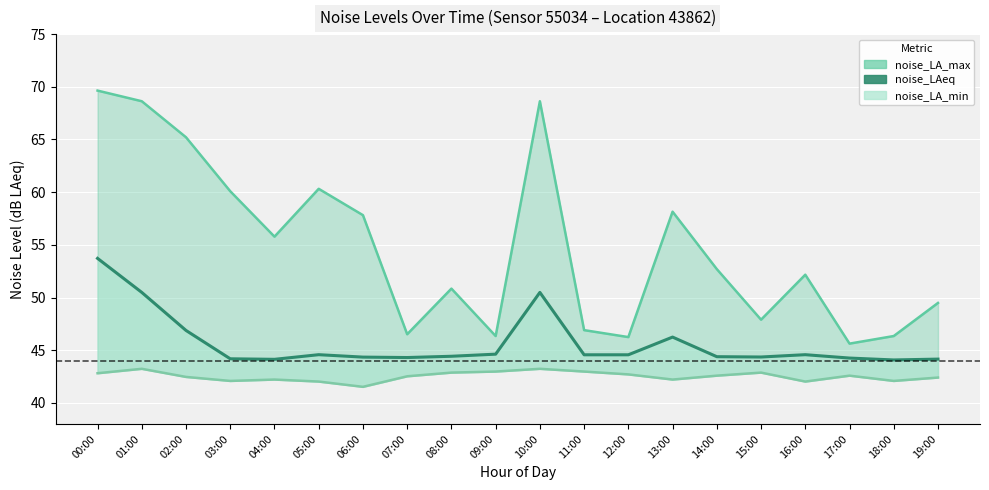

Reading left to right, extract all data points from this chart.

noise_LA_max: 00:00=69.6	01:00=68.6	02:00=65.2	03:00=60.1	04:00=55.8	05:00=60.3	06:00=57.8	07:00=46.5	08:00=50.9	09:00=46.4	10:00=68.6	11:00=46.9	12:00=46.2	13:00=58.1	14:00=52.7	15:00=47.9	16:00=52.2	17:00=45.6	18:00=46.4	19:00=49.5
noise_LAeq: 00:00=53.7	01:00=50.5	02:00=46.9	03:00=44.2	04:00=44.1	05:00=44.6	06:00=44.4	07:00=44.3	08:00=44.4	09:00=44.6	10:00=50.5	11:00=44.6	12:00=44.6	13:00=46.2	14:00=44.4	15:00=44.4	16:00=44.6	17:00=44.3	18:00=44.1	19:00=44.2
noise_LA_min: 00:00=42.8	01:00=43.2	02:00=42.5	03:00=42.1	04:00=42.2	05:00=42.0	06:00=41.5	07:00=42.5	08:00=42.9	09:00=43.0	10:00=43.2	11:00=43.0	12:00=42.7	13:00=42.2	14:00=42.6	15:00=42.9	16:00=42.0	17:00=42.6	18:00=42.1	19:00=42.4